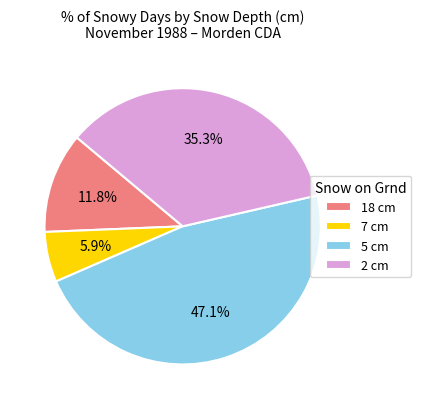

Which slice is the largest?

5 cm